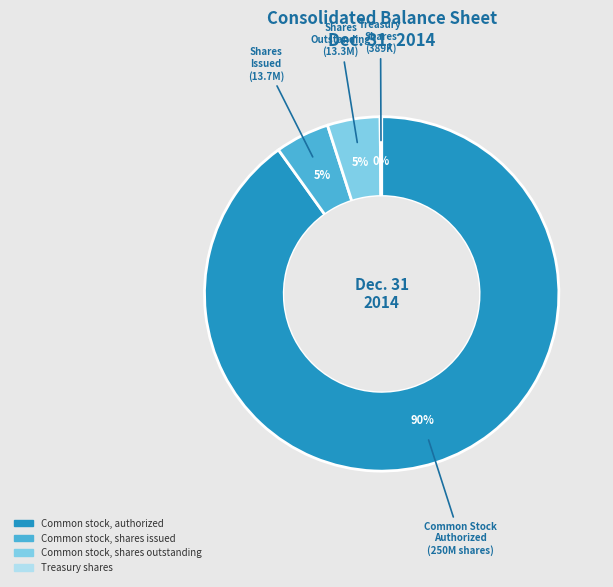

To the nearest percent, what is the average slice percentage?

25%